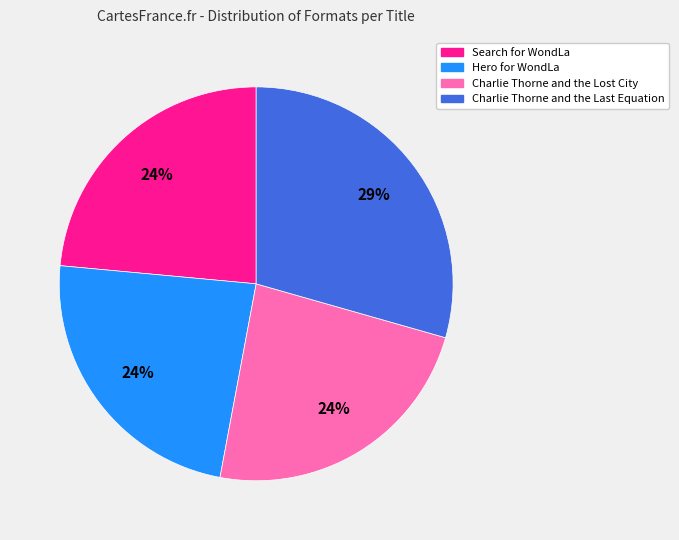

To the nearest percent, what is the average slice percentage?

25%